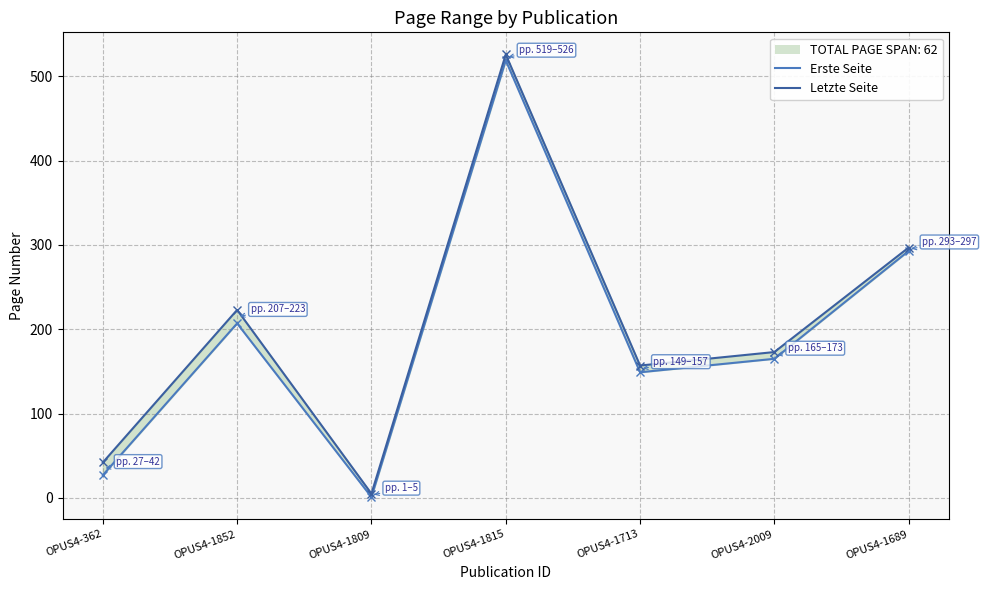

The Letzte Seite series shows 55 at OPUS4-2009. True or false?

False